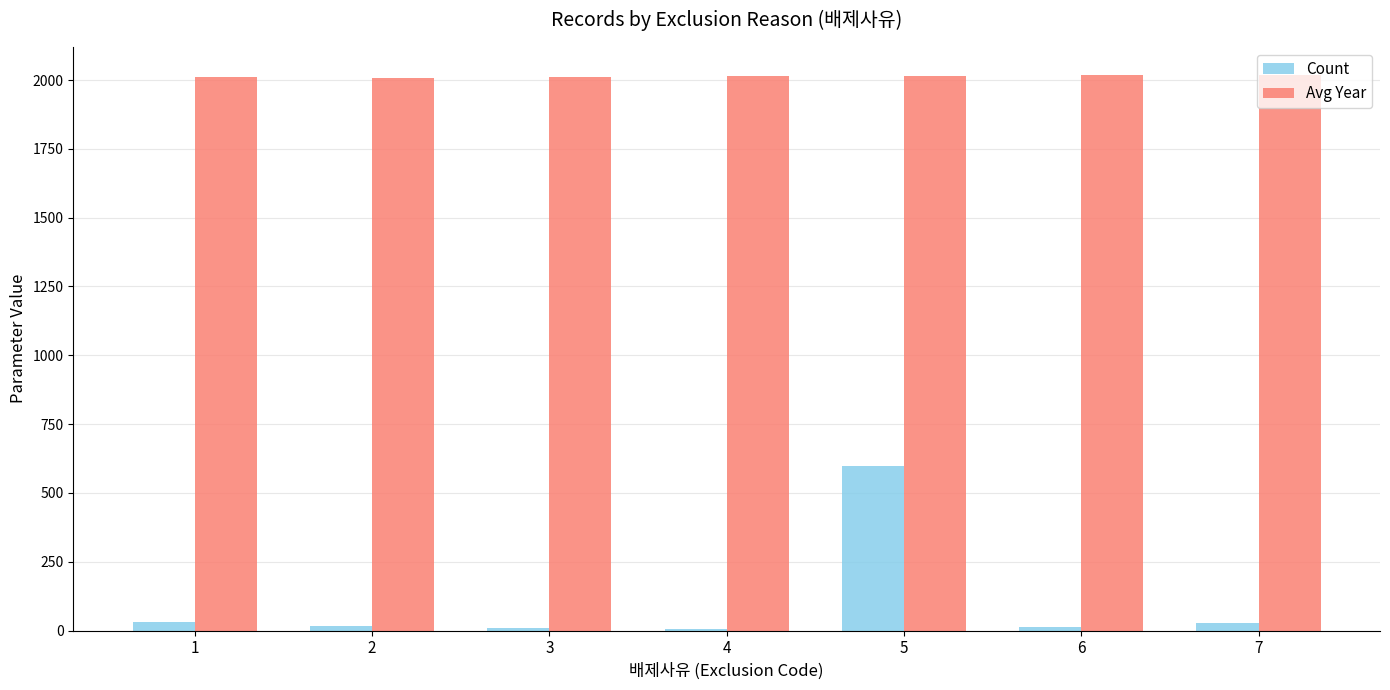

At which label does Avg Year first exceed 2014?

4